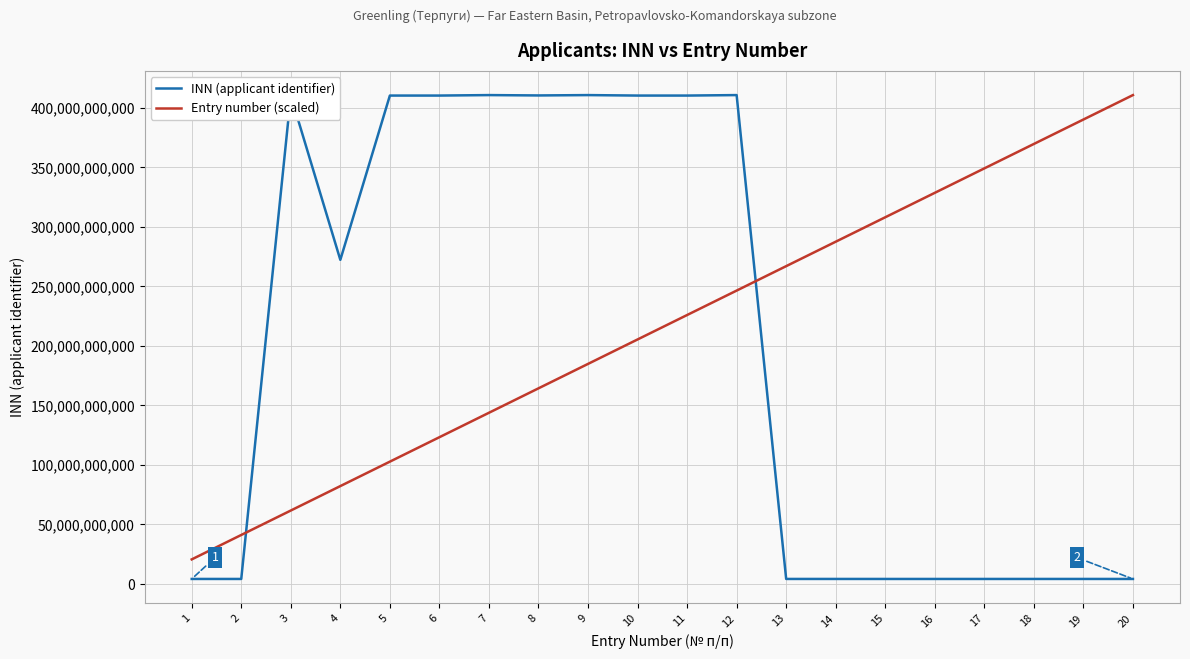

Where does the INN (applicant identifier) series first go above 272114715197?

3